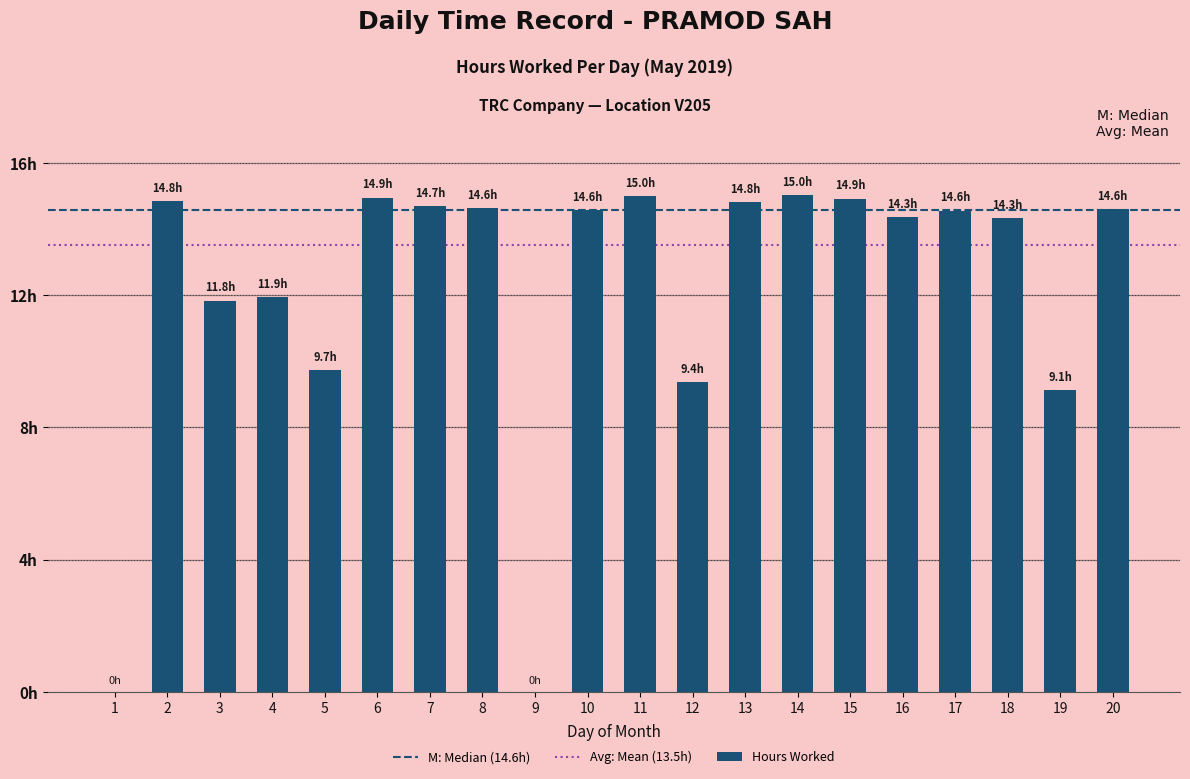

Are the bars horizontal?

No